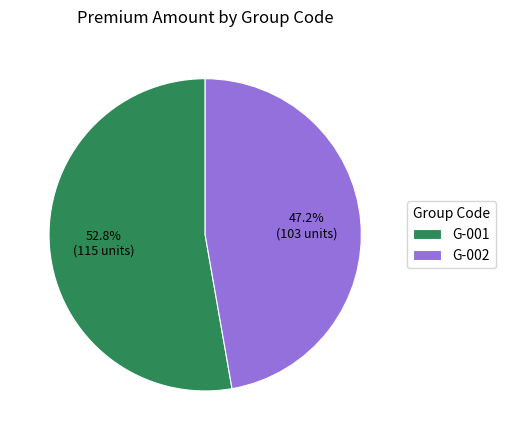

Count the number of slices in the pie.

2